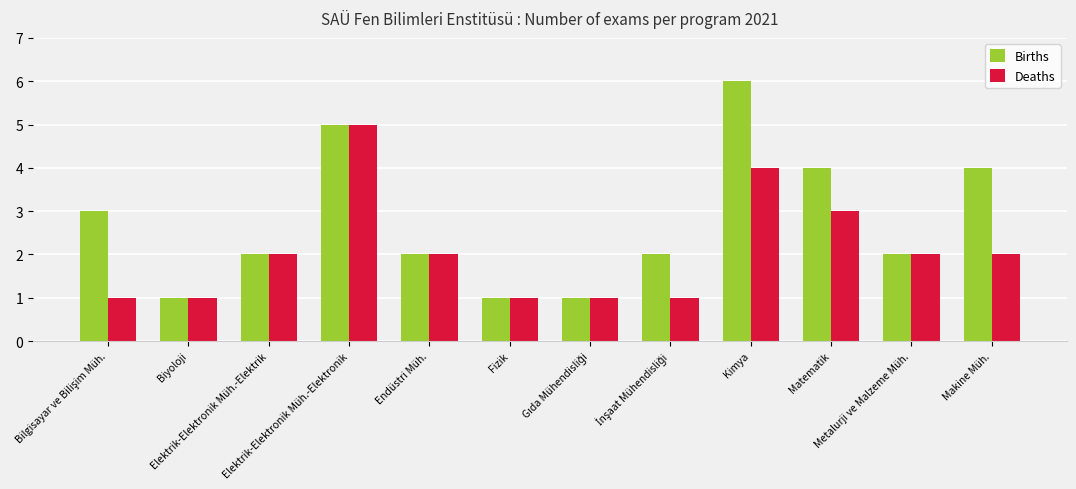

Reading left to right, what are all the values shown in this chart?

Births: 3	1	2	5	2	1	1	2	6	4	2	4
Deaths: 1	1	2	5	2	1	1	1	4	3	2	2